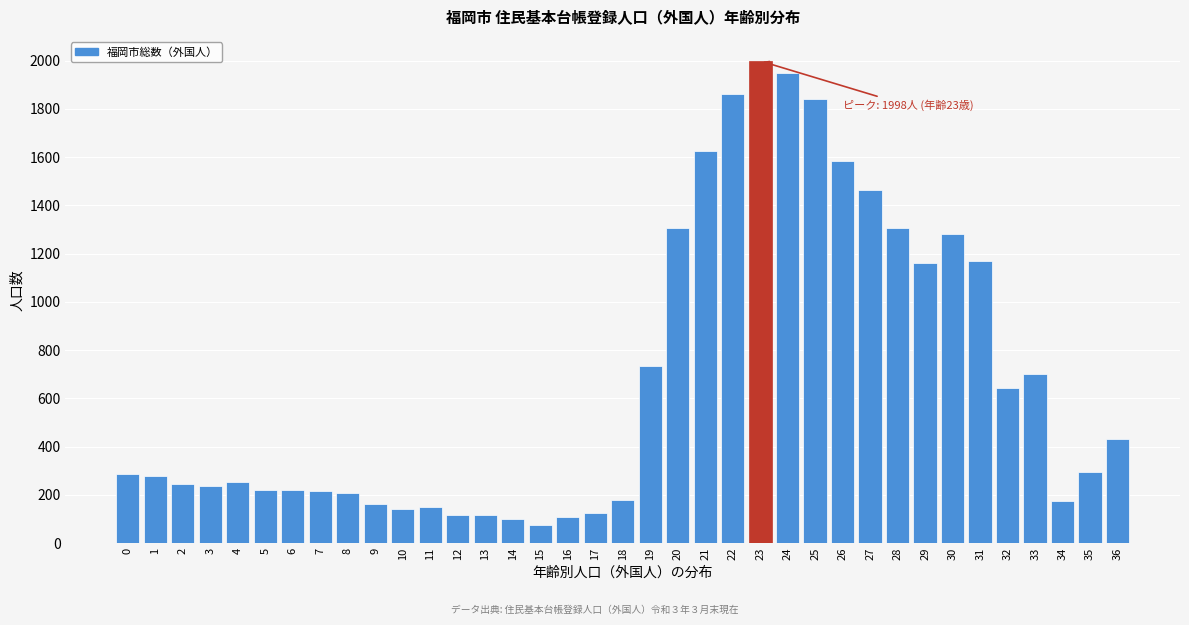

What is the greatest value displayed?

1998